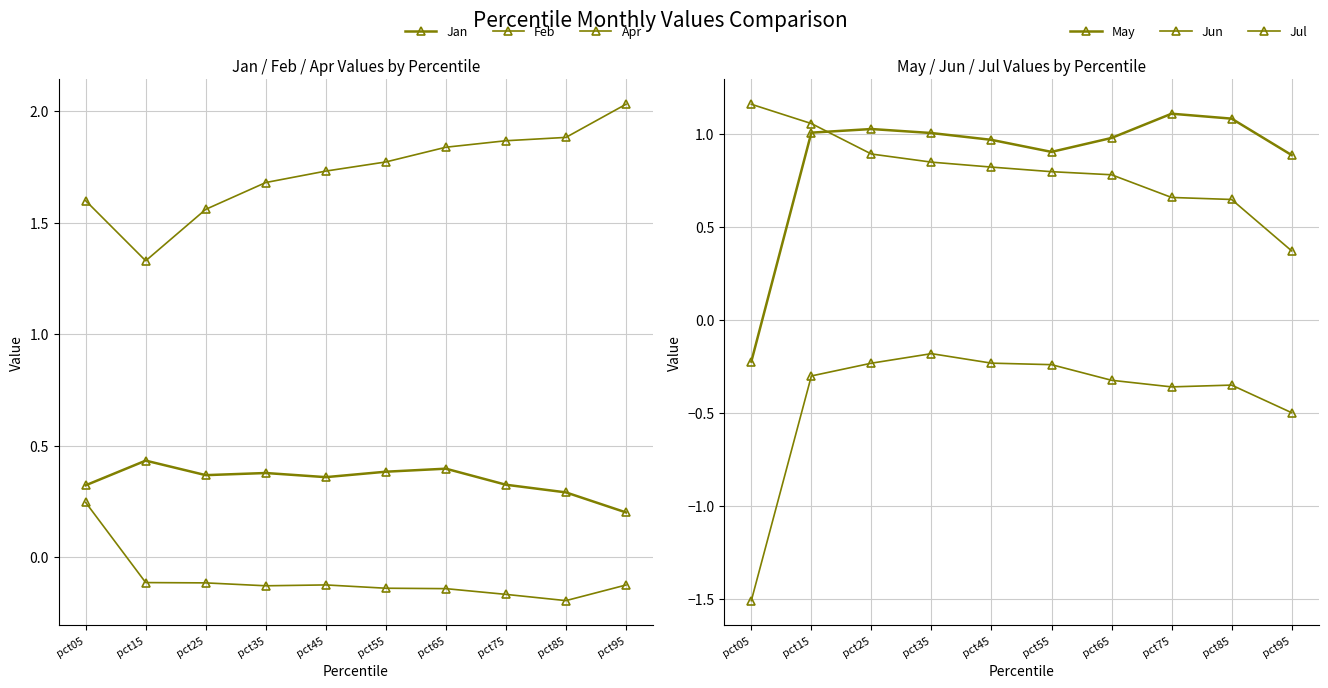

Which label corresponds to the smallest value in the chart?

pct05